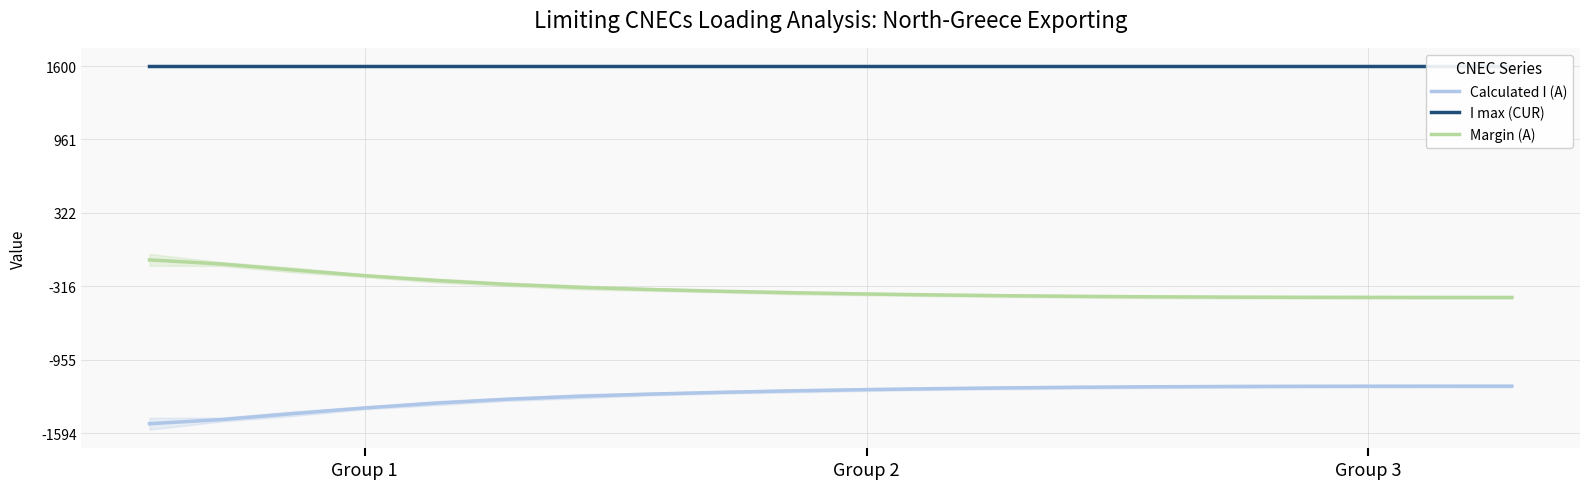

True or false: Calculated I (A) and Margin (A) intersect in this chart.

False